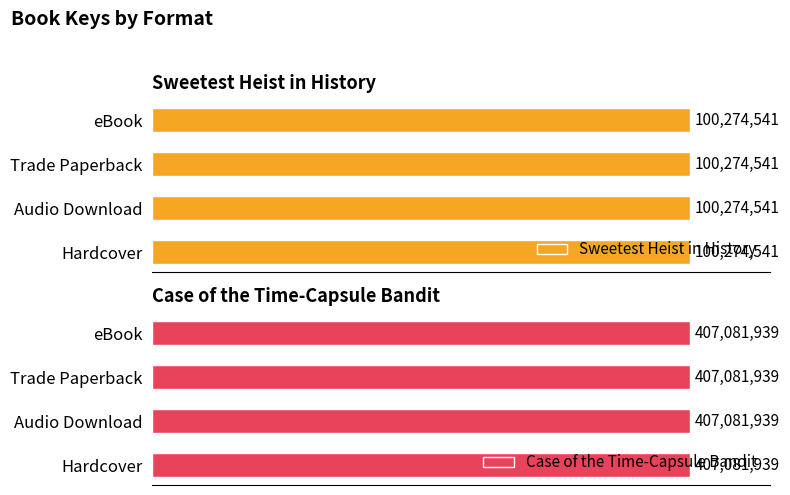

What position from the right is eBook?

1